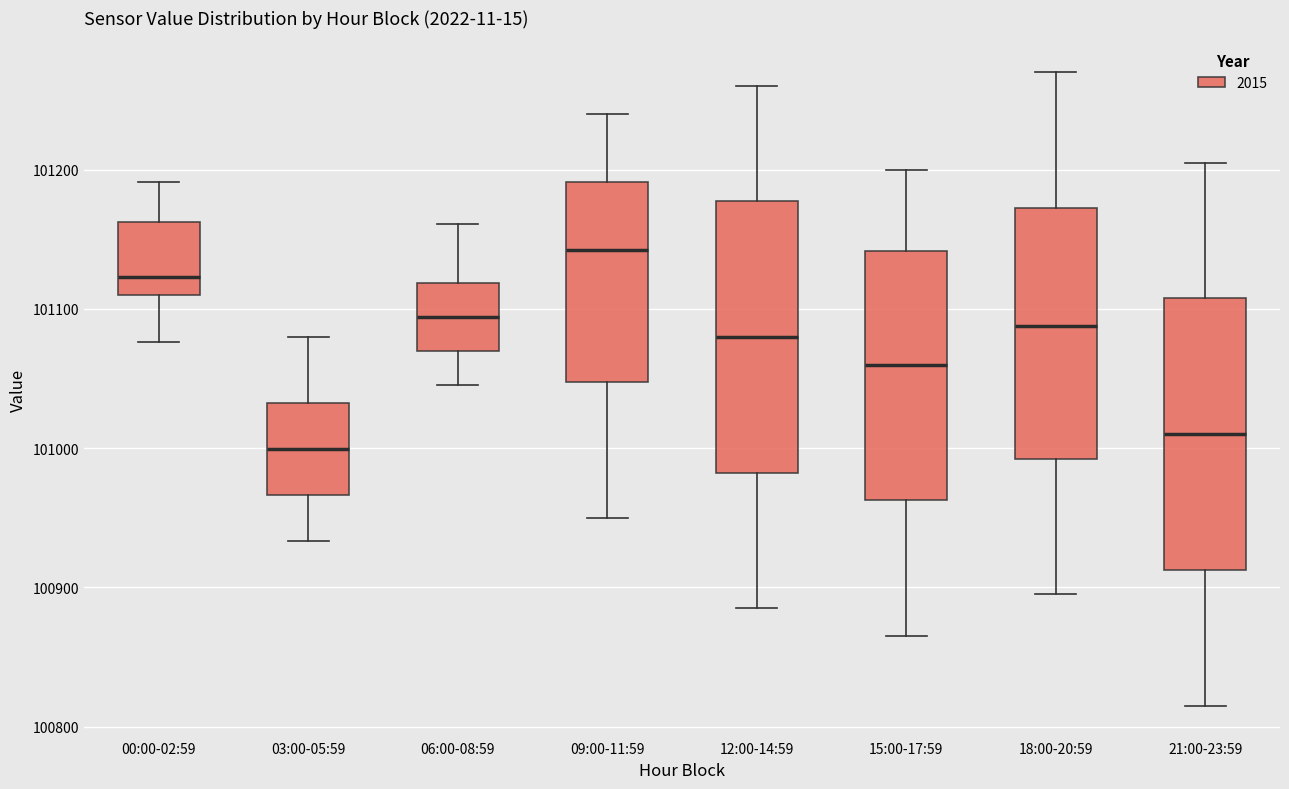

Where does the upper whisker of the box for 18:00-20:59 end on the y-axis? The values are not printed on the chart, so give them approximately, as read against the axis.

101270